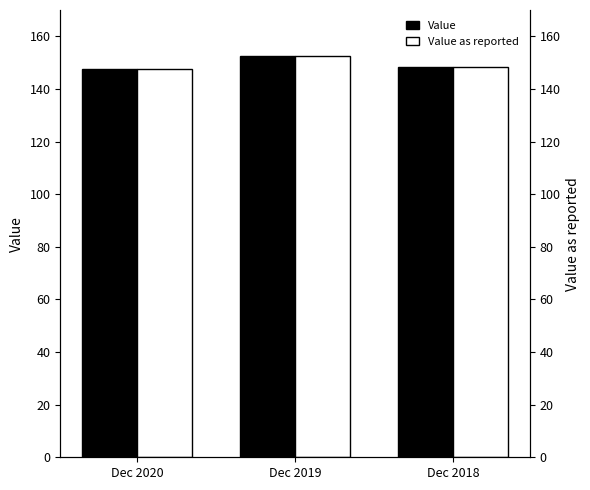

The value of Value at Dec 2019 is 152.7. True or false?

True